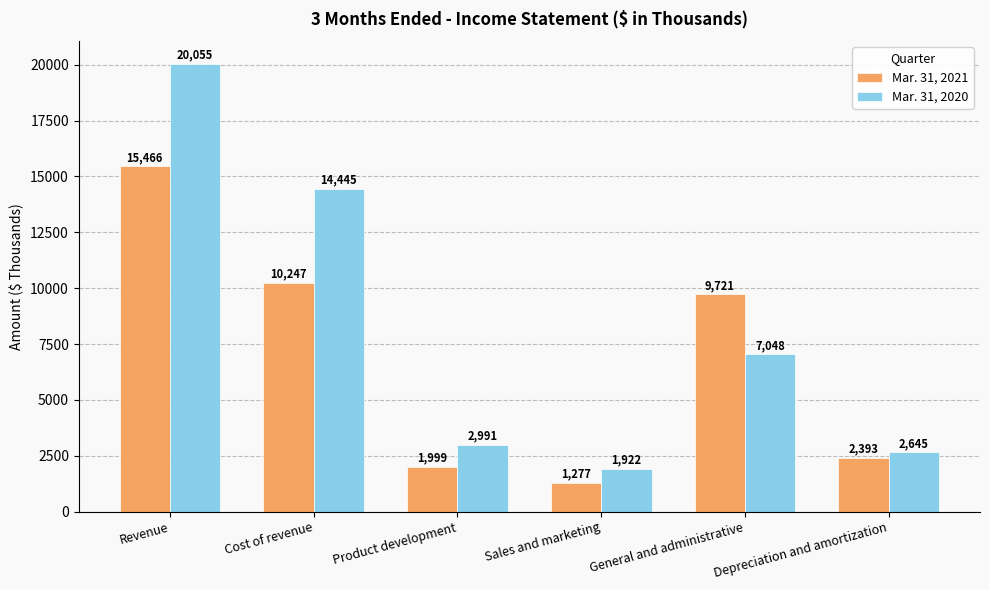

The value of Mar. 31, 2021 at Revenue is 6739. True or false?

False